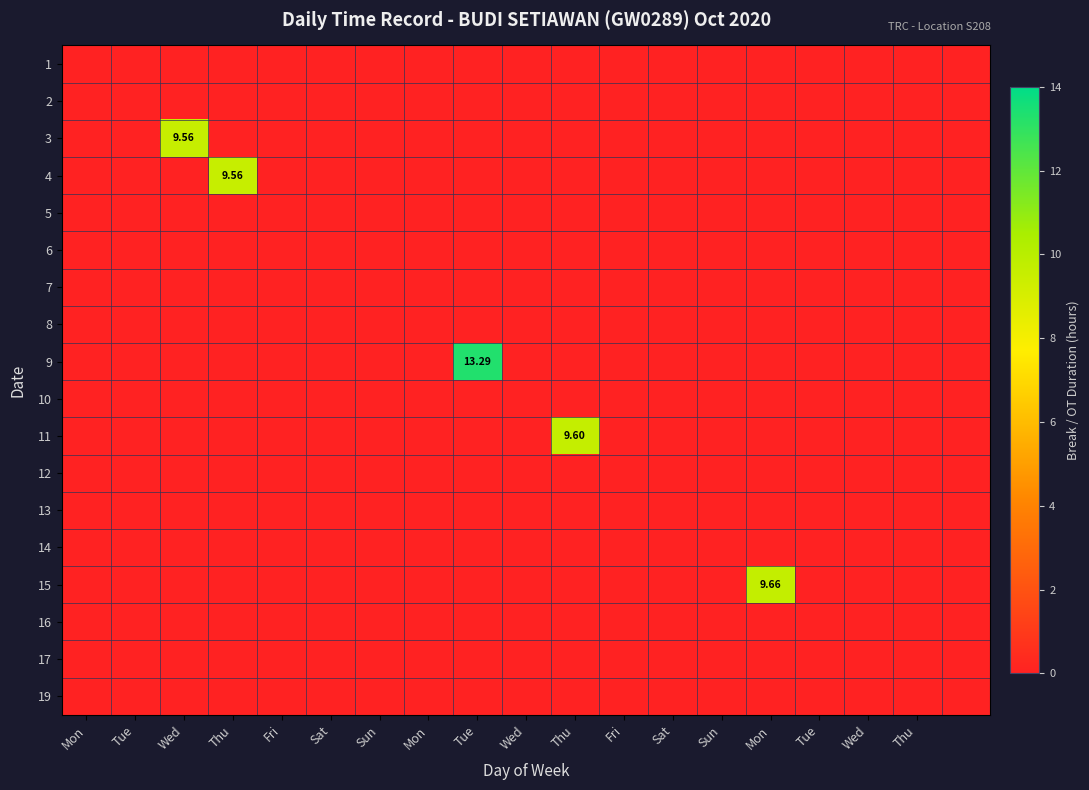

Which series has the largest total across all categories?

9